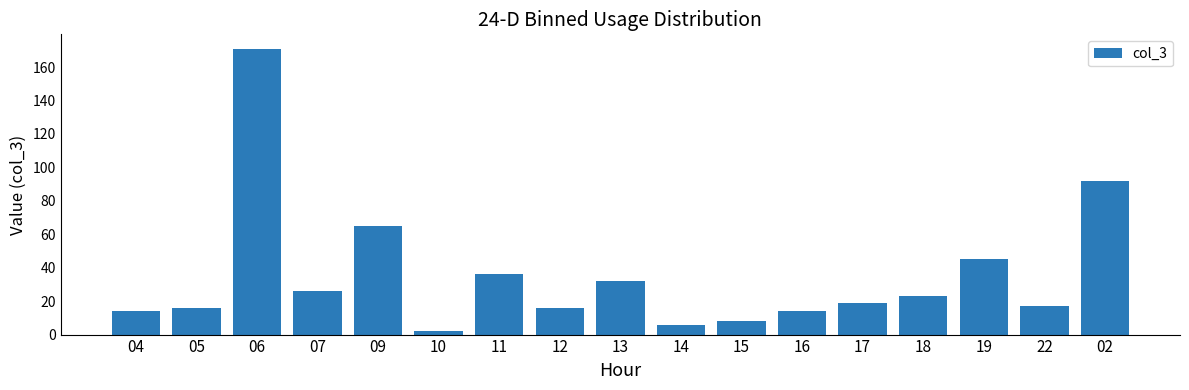

Approximately how many times larger is the value at 02 compared to 18?

4.0